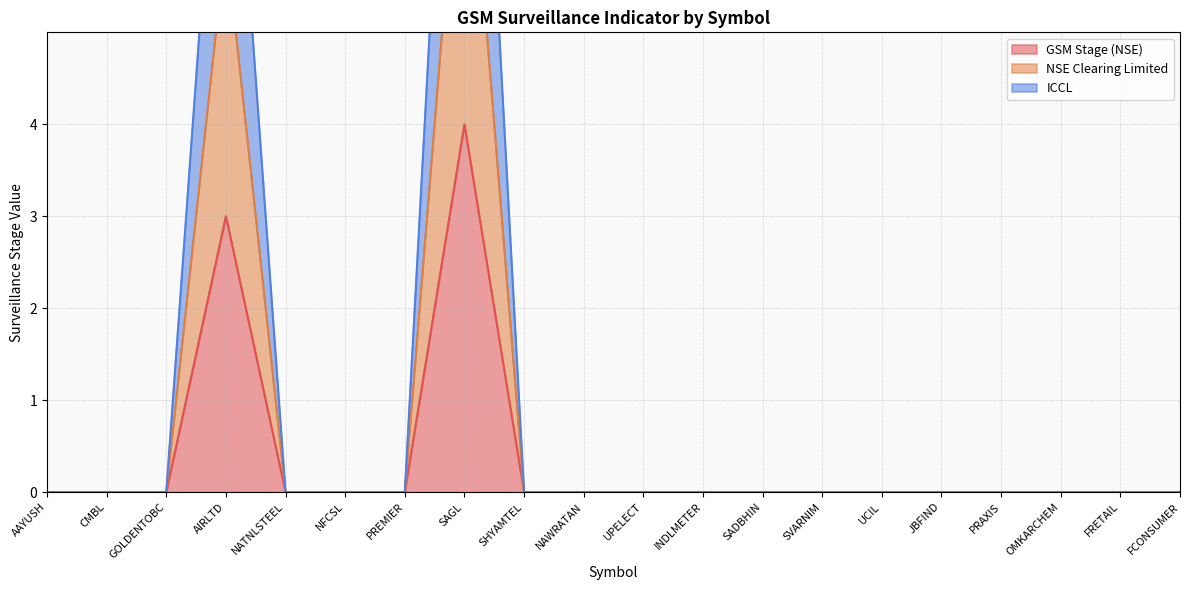

Reading left to right, extract all data points from this chart.

GSM Stage (NSE): AAYUSH=0	CMBL=0	GOLDENTOBC=0	AIRLTD=3	NATNLSTEEL=0	NFCSL=0	PREMIER=0	SAGL=4	SHYAMTEL=0	NAWRATAN=0	UPELECT=0	INDLMETER=0	SADBHIN=0	SVARNIM=0	UCIL=0	JBFIND=0	PRAXIS=0	OMKARCHEM=0	FRETAIL=0	FCONSUMER=0
NSE Clearing Limited: AAYUSH=0	CMBL=0	GOLDENTOBC=0	AIRLTD=6	NATNLSTEEL=0	NFCSL=0	PREMIER=0	SAGL=8	SHYAMTEL=0	NAWRATAN=0	UPELECT=0	INDLMETER=0	SADBHIN=0	SVARNIM=0	UCIL=0	JBFIND=0	PRAXIS=0	OMKARCHEM=0	FRETAIL=0	FCONSUMER=0
ICCL: AAYUSH=0	CMBL=0	GOLDENTOBC=0	AIRLTD=9	NATNLSTEEL=0	NFCSL=0	PREMIER=0	SAGL=12	SHYAMTEL=0	NAWRATAN=0	UPELECT=0	INDLMETER=0	SADBHIN=0	SVARNIM=0	UCIL=0	JBFIND=0	PRAXIS=0	OMKARCHEM=0	FRETAIL=0	FCONSUMER=0